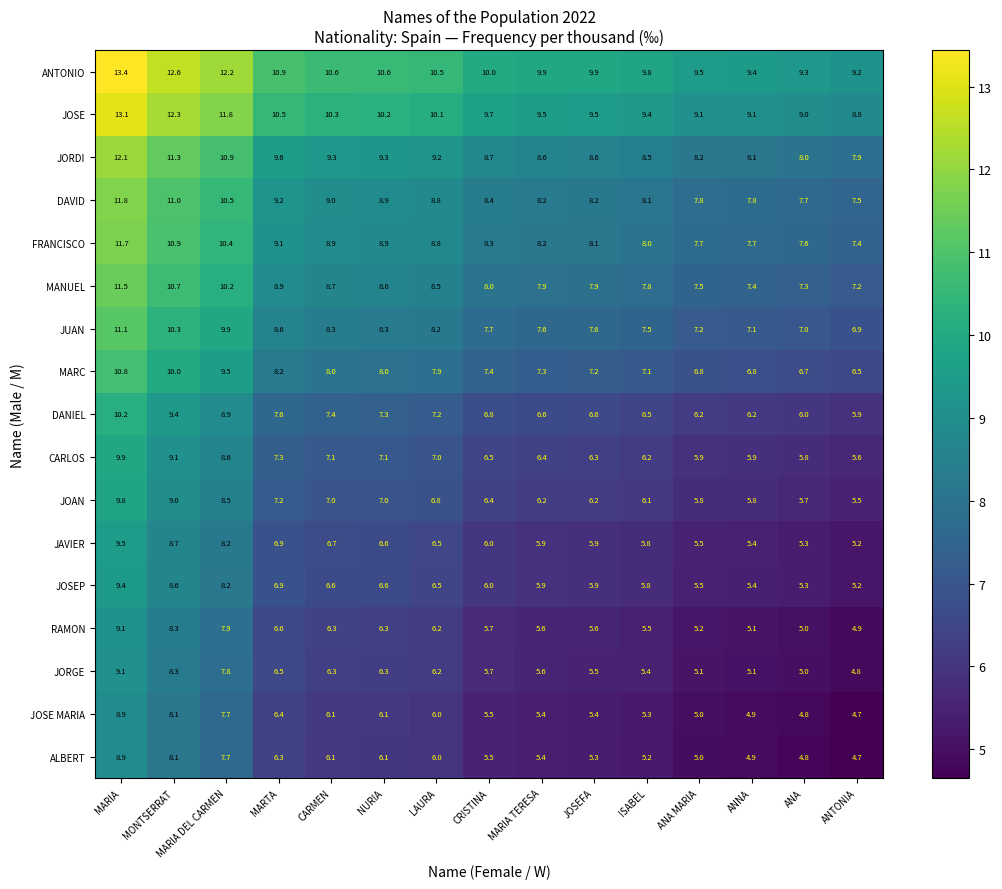

What is the spread (max minus min) of values at MARIA DEL CARMEN?

4.5